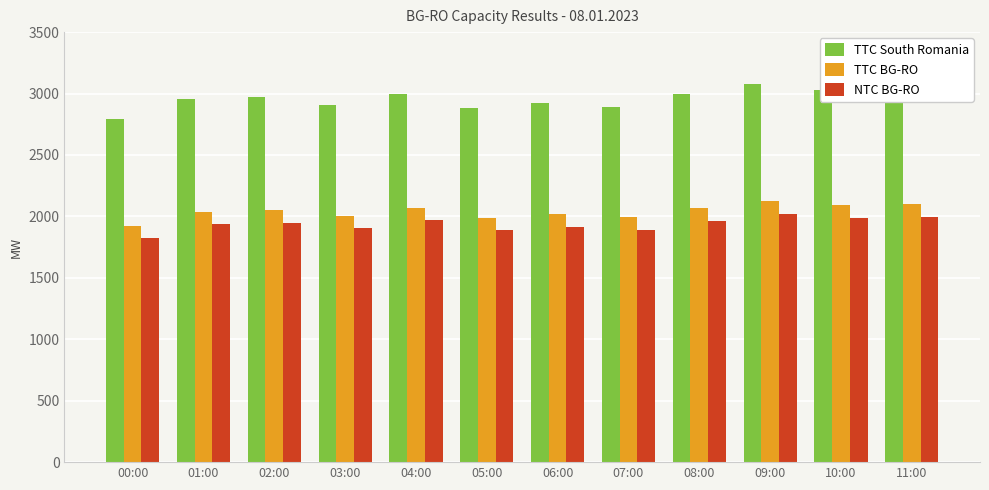

What is the difference between the maximum and second lowest values in the TTC BG-RO series?

132